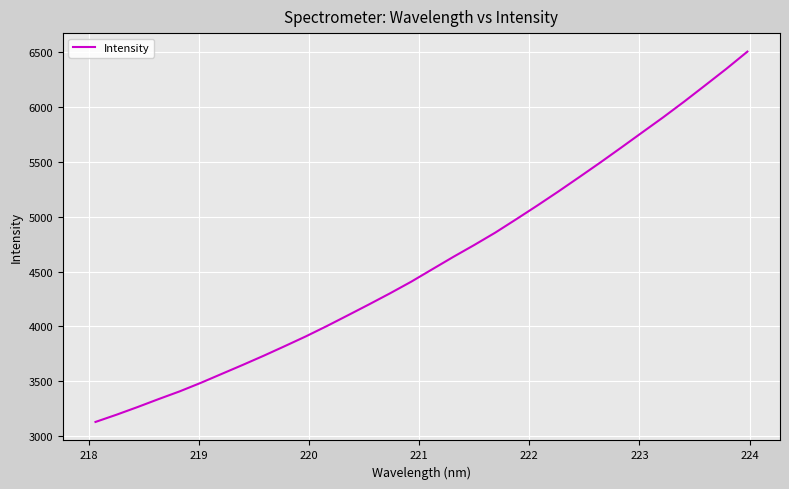

What is the difference between the maximum and minimum values?

3374.1